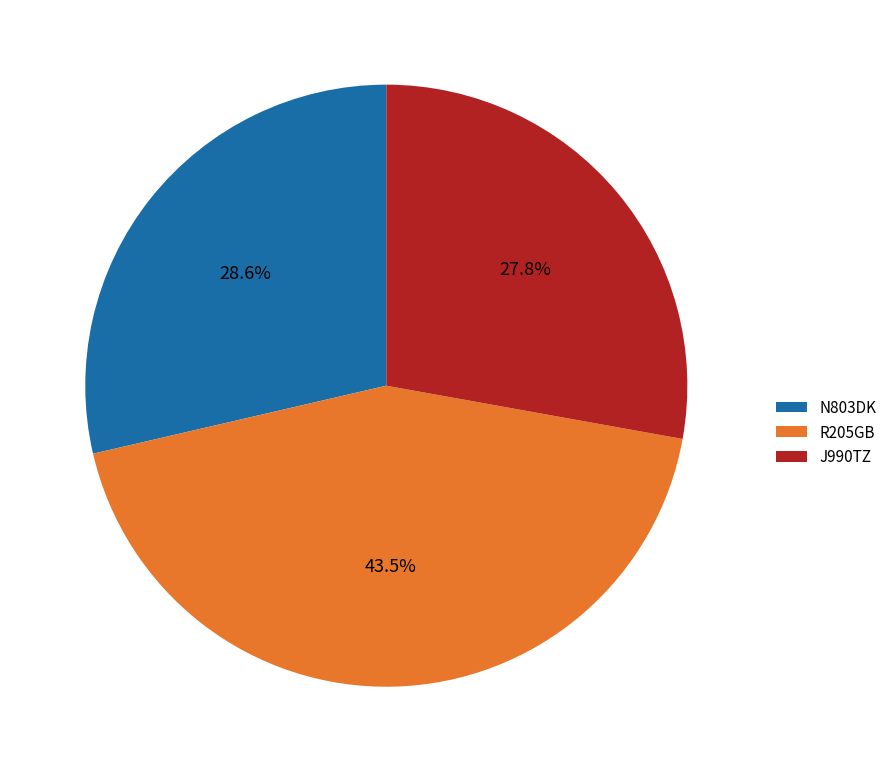

What is the smallest slice in the pie chart?

J990TZ